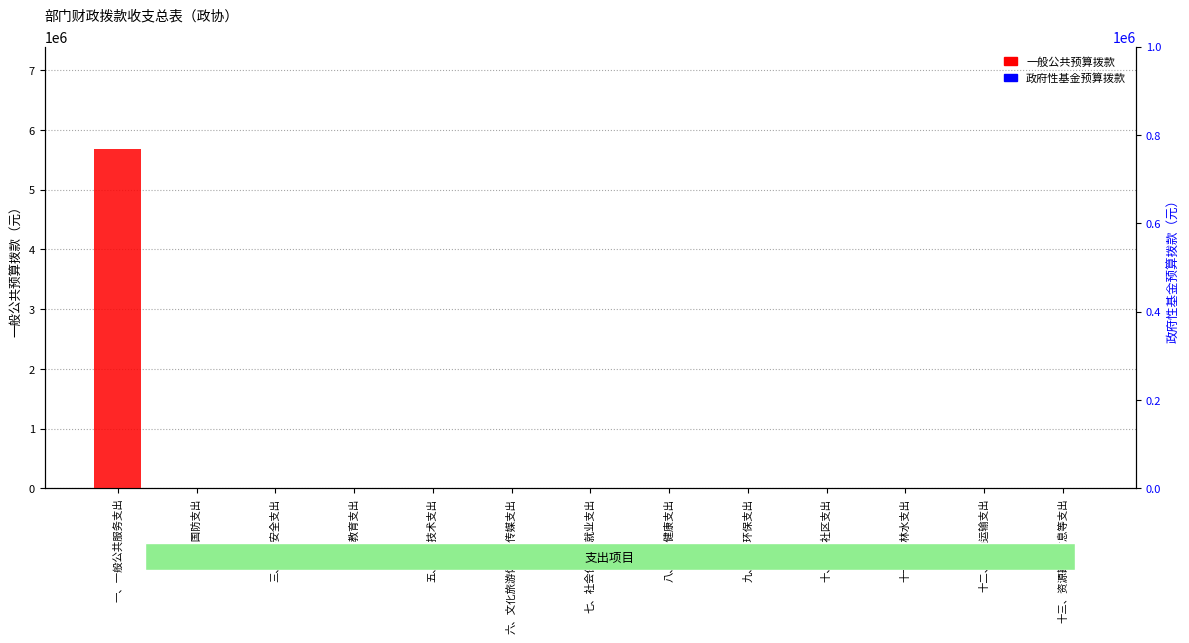

Is the value of 政府性基金预算拨款 at 七、社会保障和就业支出 greater than the value of 一般公共预算拨款 at 九、节能环保支出?

No